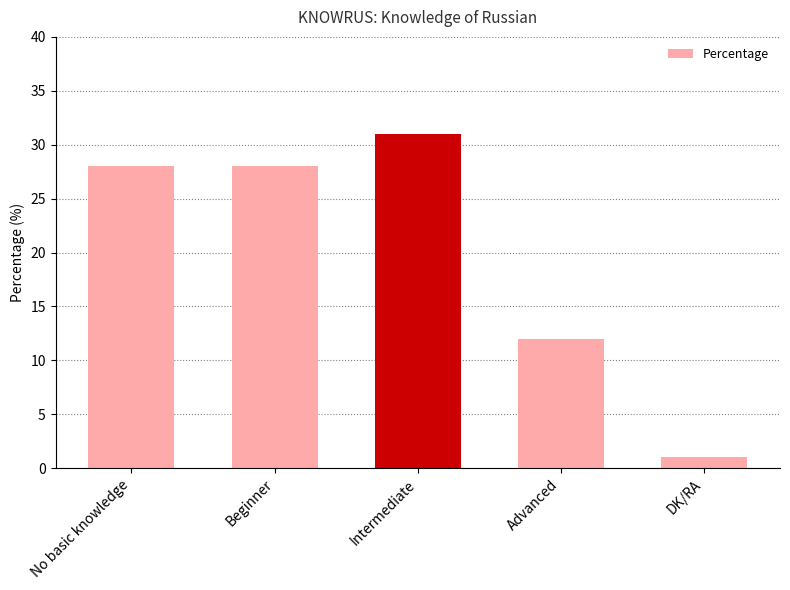

How many bars are there in total?

5